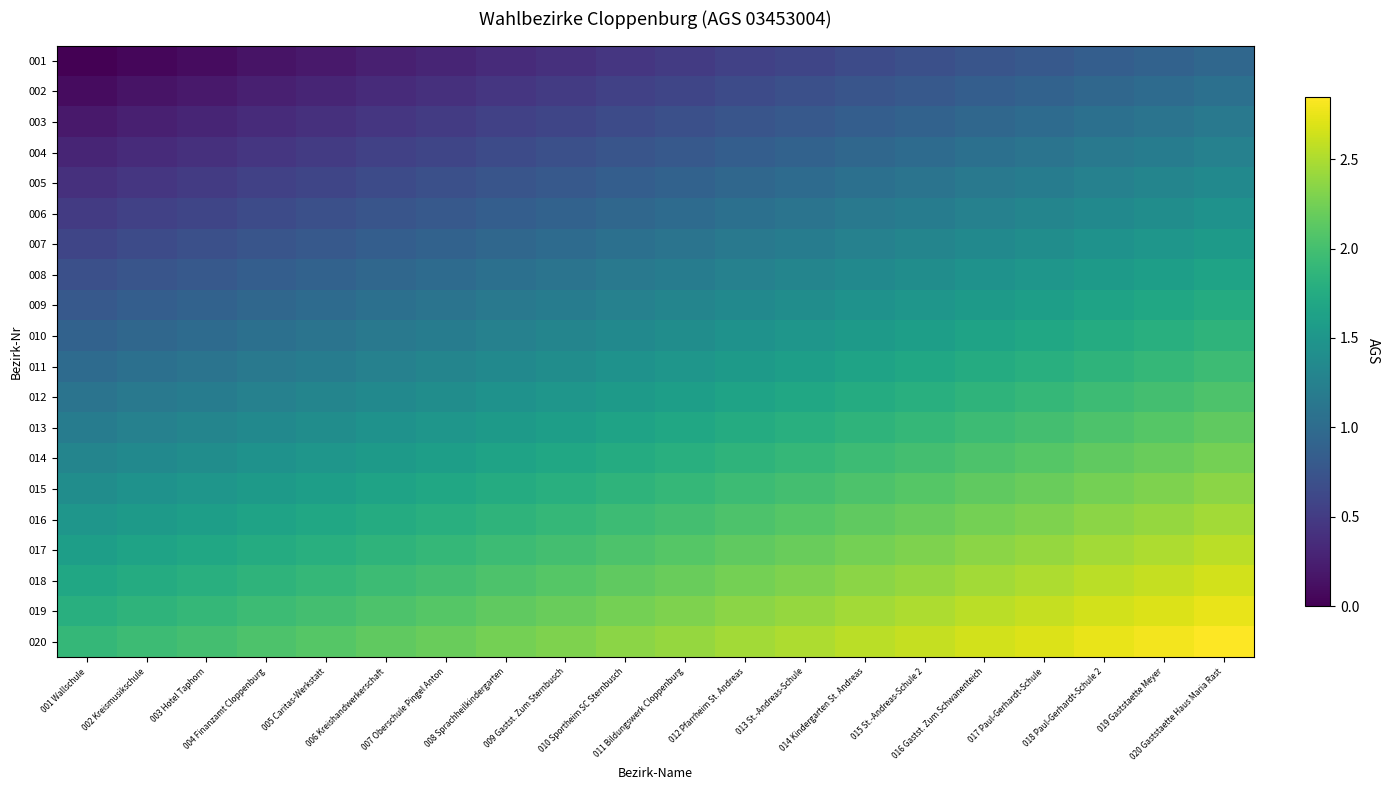

What is the spread (max minus min) of values at 001 Wallschule?

1.9